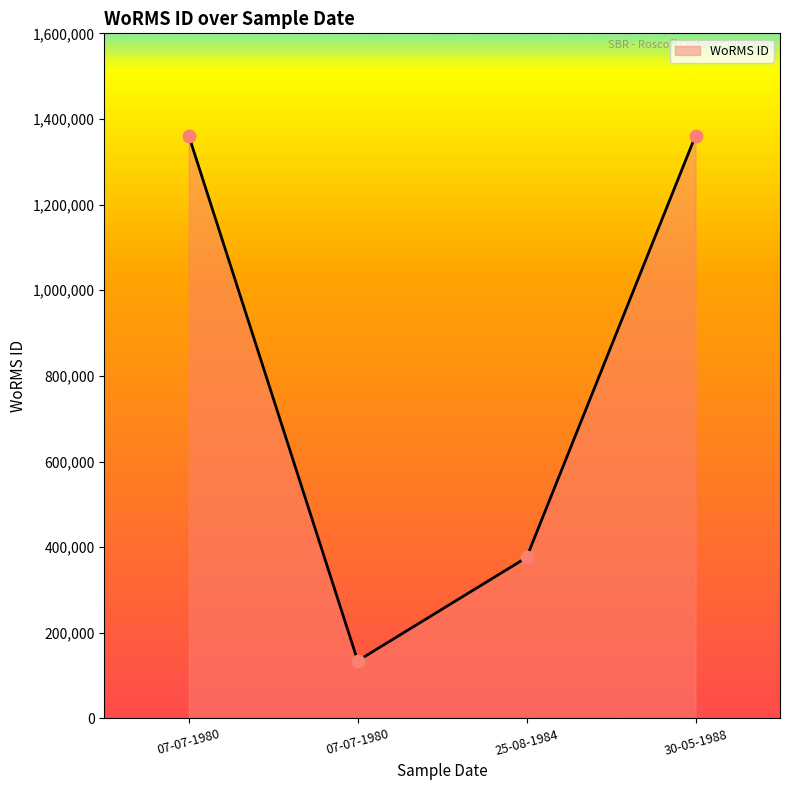

Between 07-07-1980 and 30-05-1988, which is larger?

07-07-1980